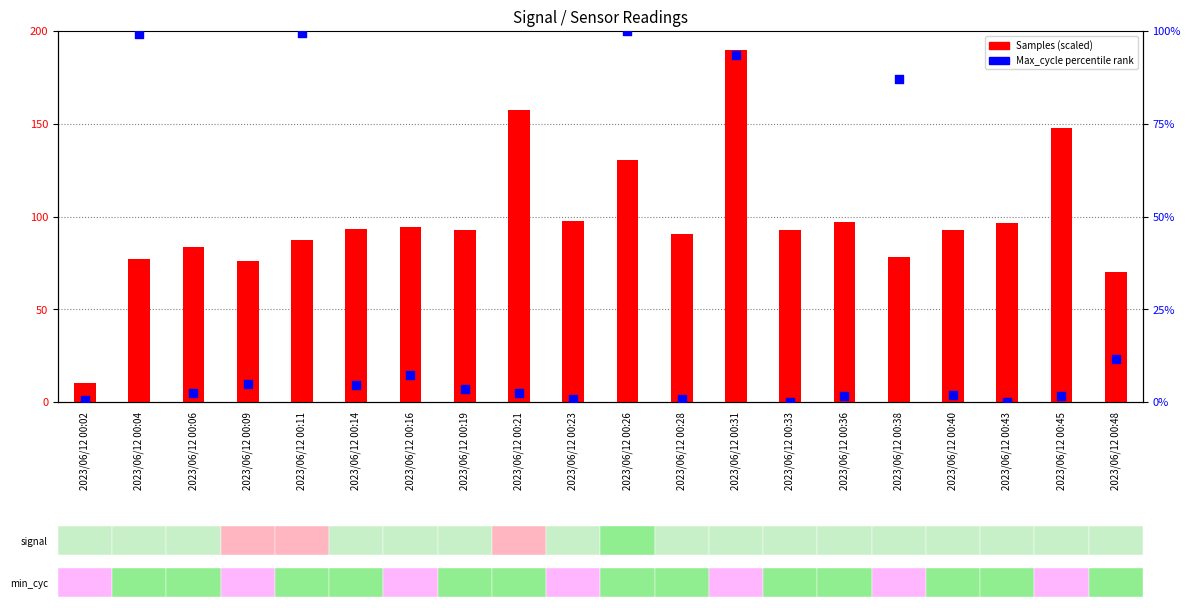

Which series has the largest total across all categories?

Samples (scaled)